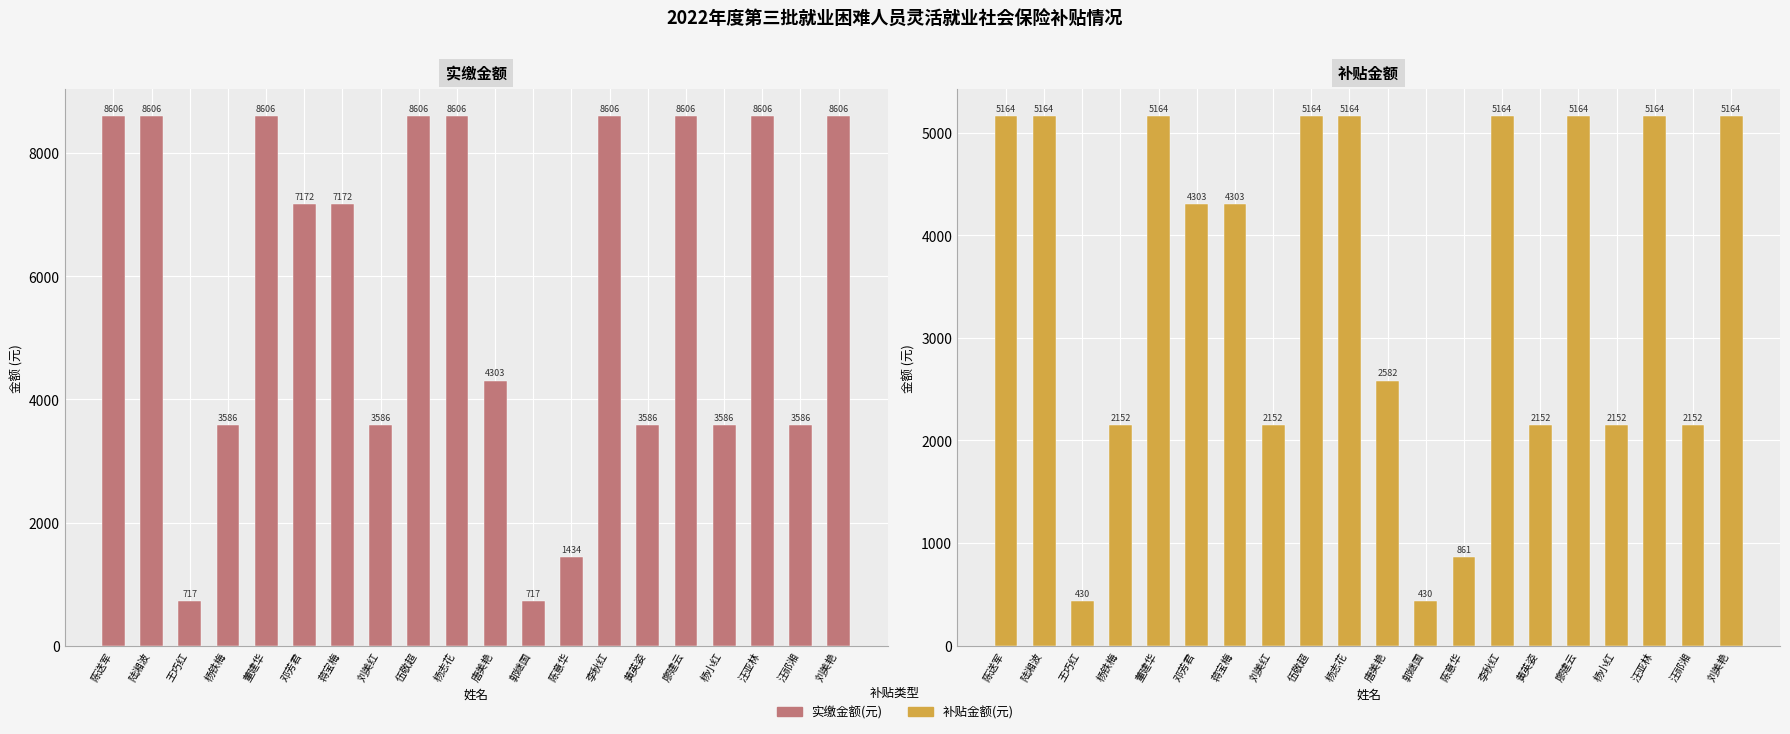

What position from the left is 汪祁湘?

19